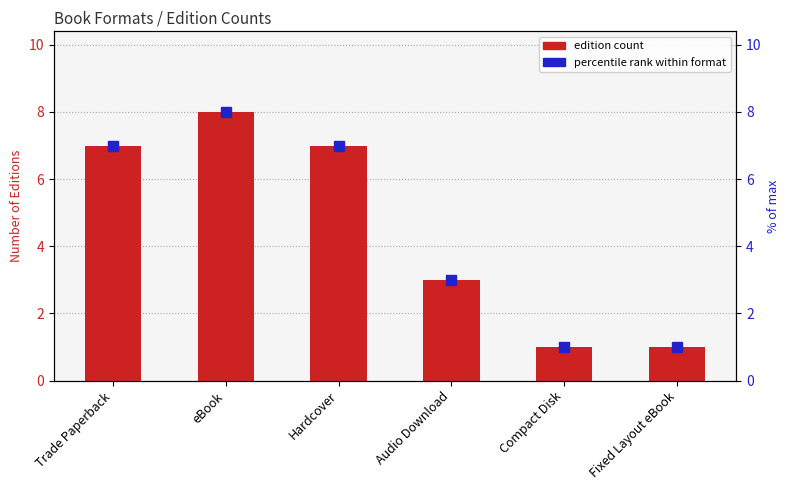

Reading left to right, extract all data points from this chart.

7	8	7	3	1	1